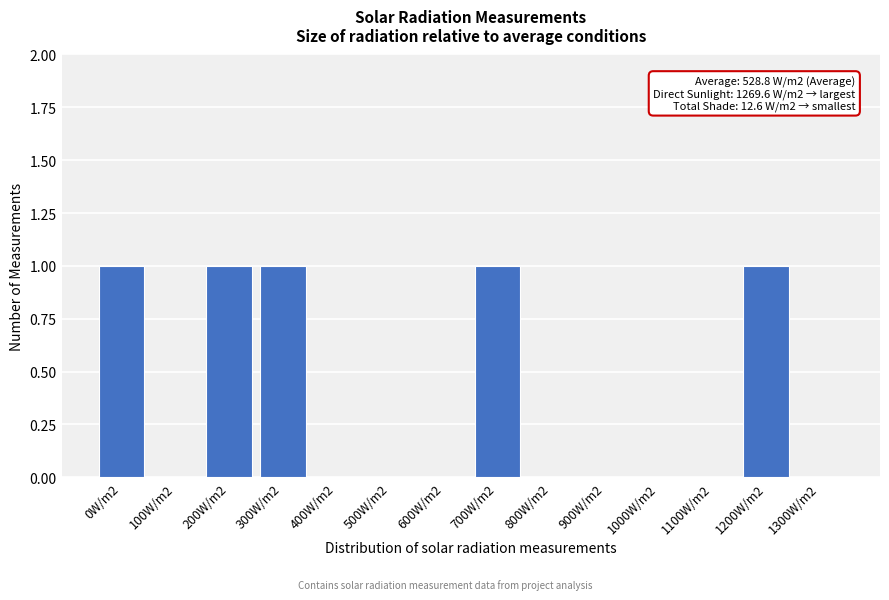

Reading right to left, list all the values displayed in this chart.

1300W/m2=0	1200W/m2=1	1100W/m2=0	1000W/m2=0	900W/m2=0	800W/m2=0	700W/m2=1	600W/m2=0	500W/m2=0	400W/m2=0	300W/m2=1	200W/m2=1	100W/m2=0	0W/m2=1